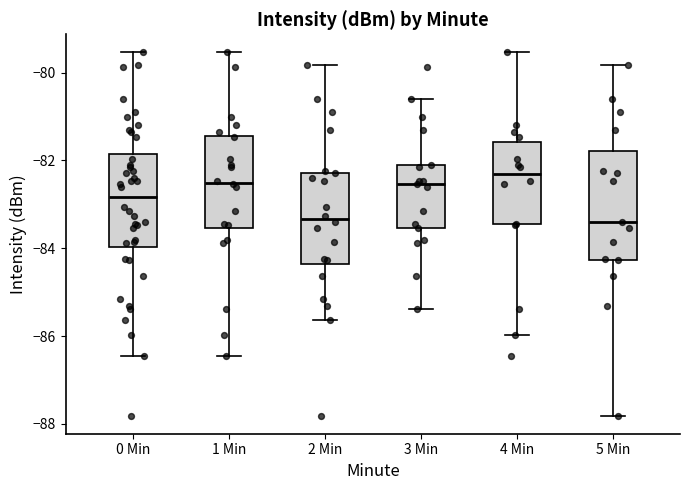

Comparing the boxes themselves (not the whiskers), which one is the tallest?

5 Min